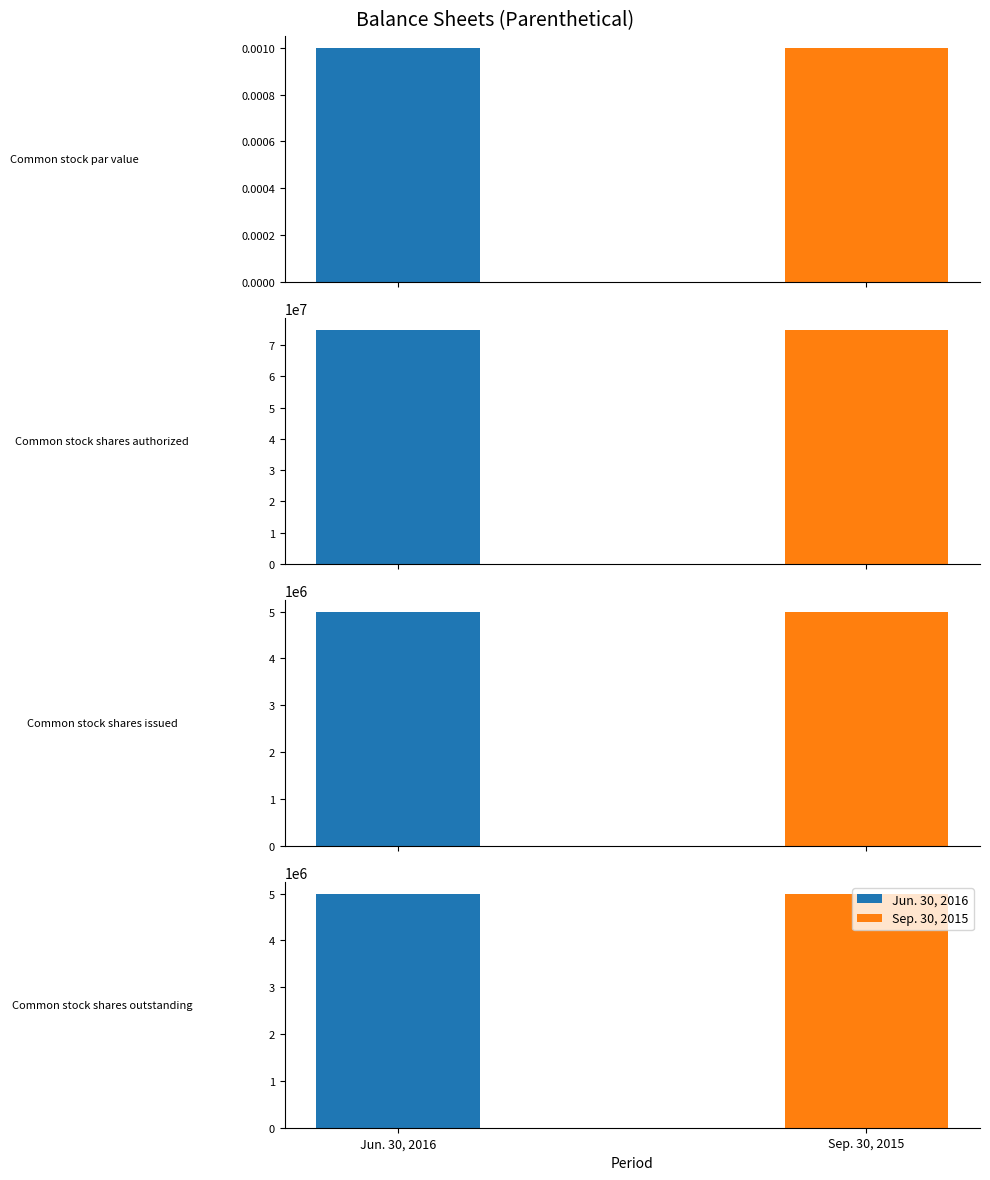

What is the label of the 1st bar from the left?

Common stock par value